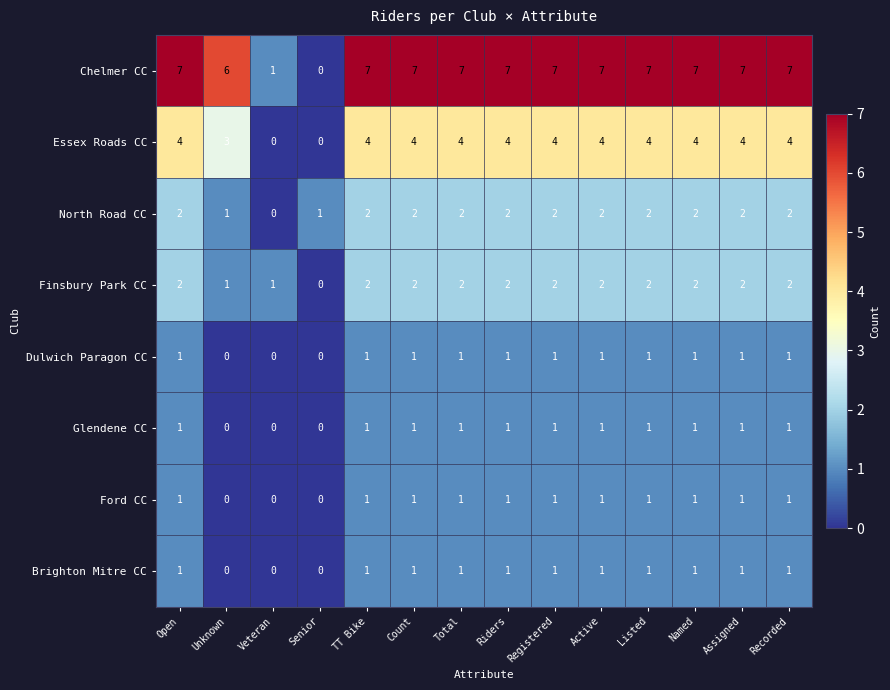

What is the maximum value shown in the chart?

7